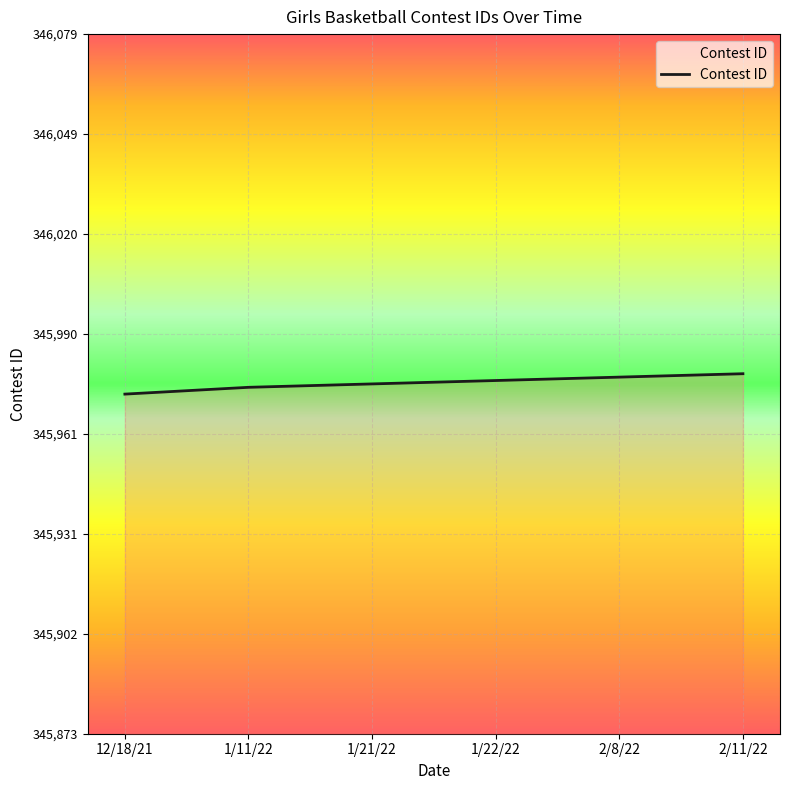

What is the sum of all values?

2075858